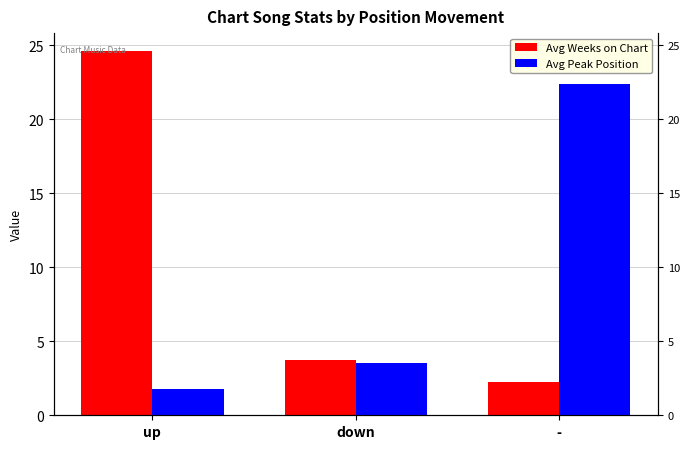

What is the difference between the maximum and second lowest values in the Avg Peak Position series?

18.9